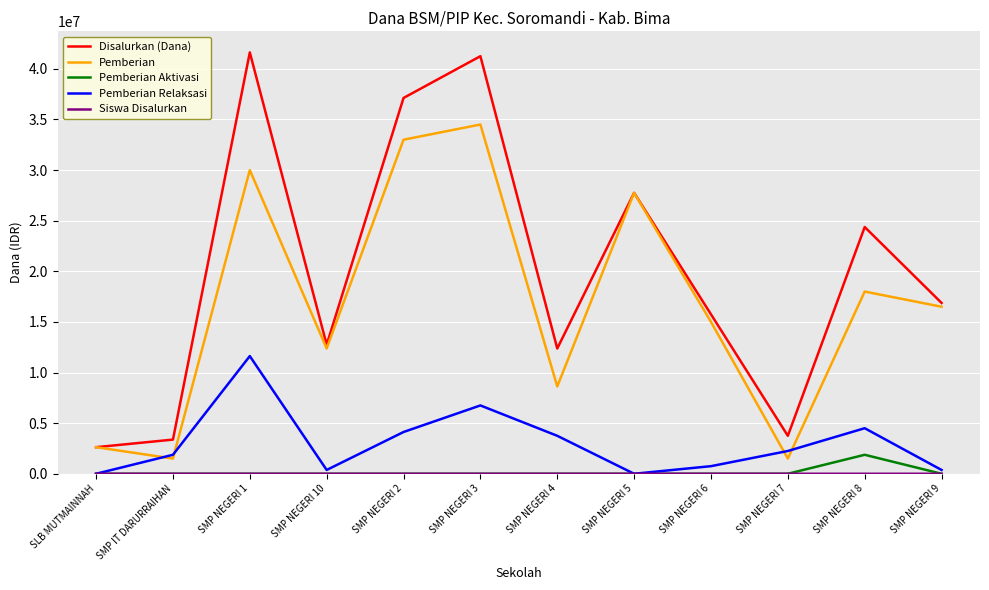

What is the total value across all series at SMP NEGERI 10?

25500022